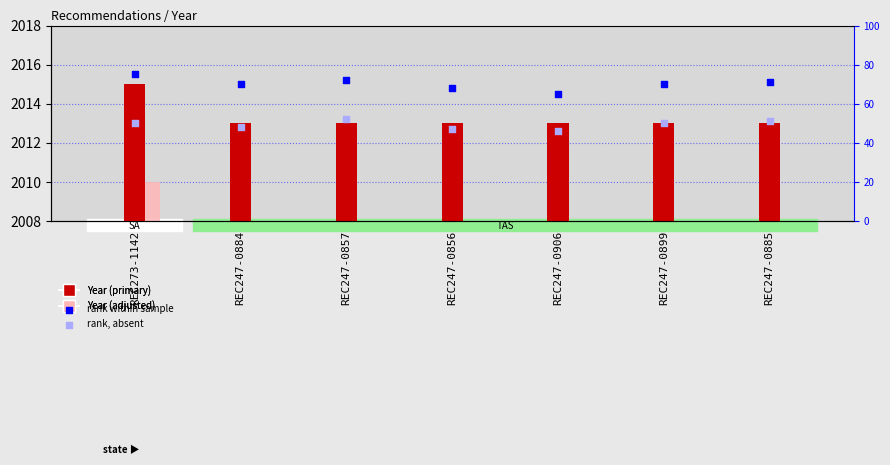

Which series contains the highest Y value?

Year